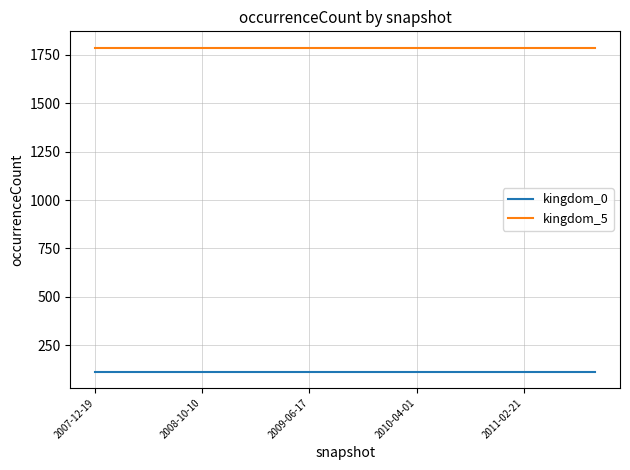

Rank the series by their average value, from lowest to highest.

kingdom_0, kingdom_5